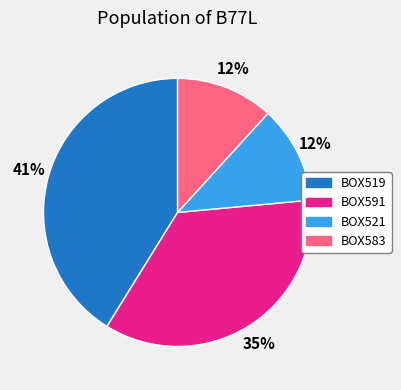

Combined, do BOX591 and BOX521 account for over 50%?

No